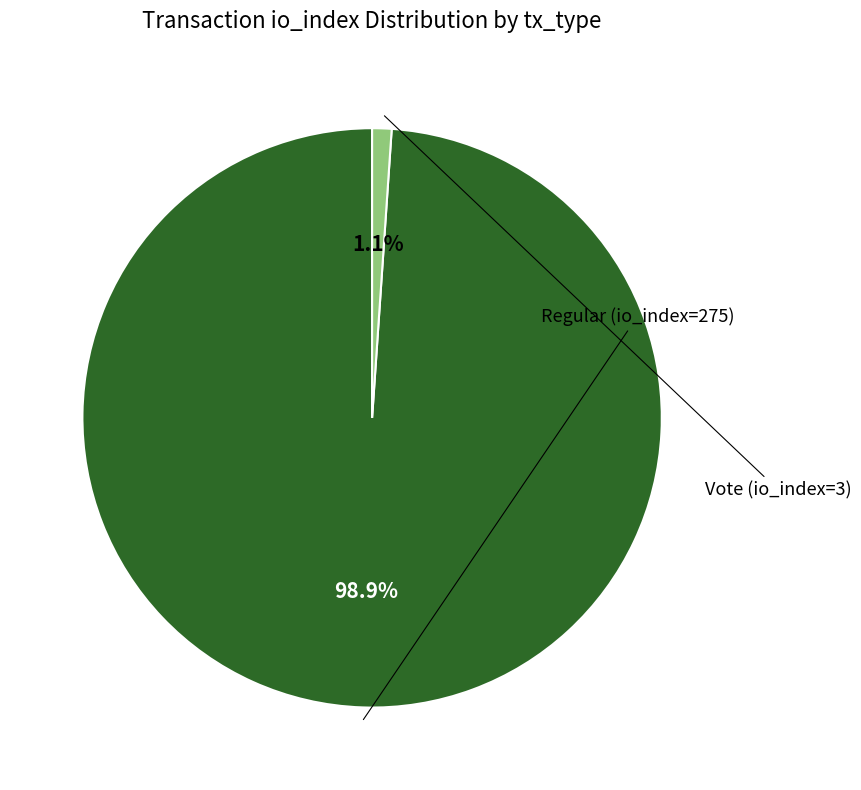

Is there a majority slice in this chart?

Yes